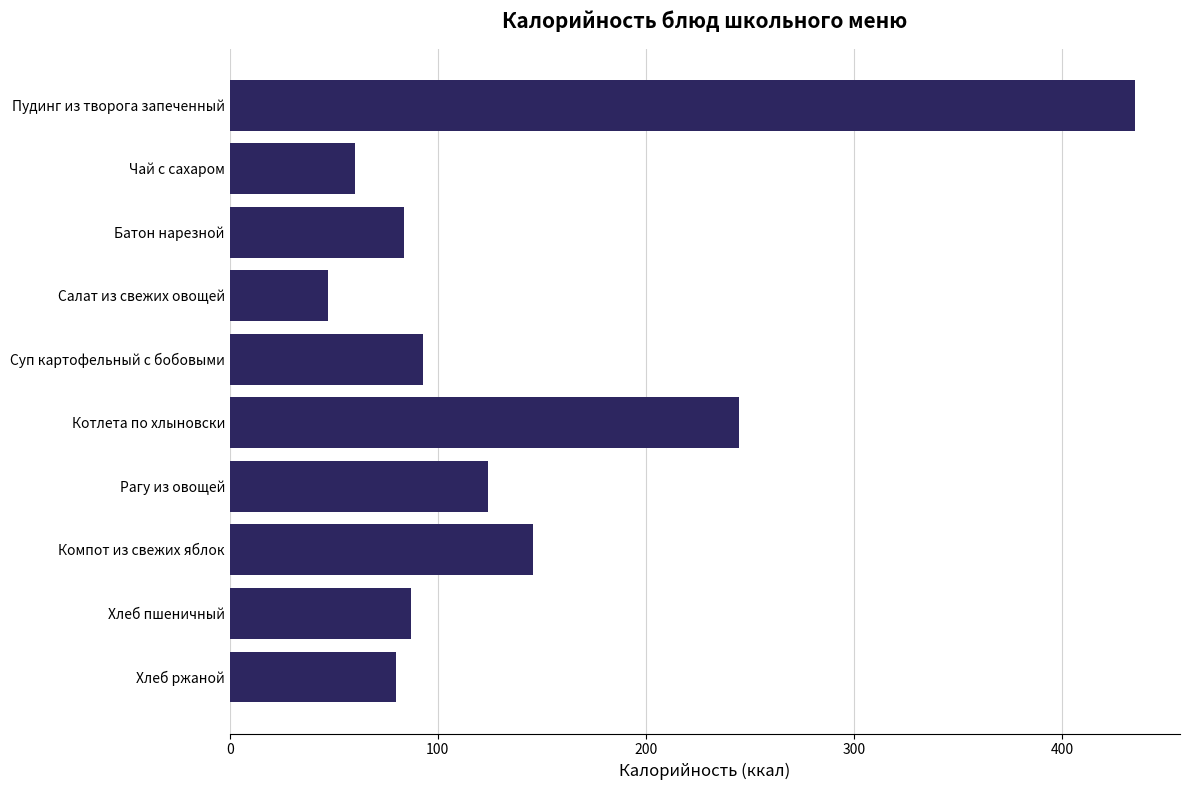

What is the greatest value displayed?

435